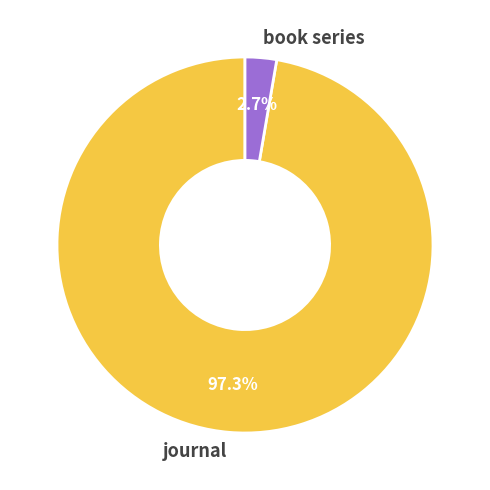

Is it true that book series is 3% of the pie?

True